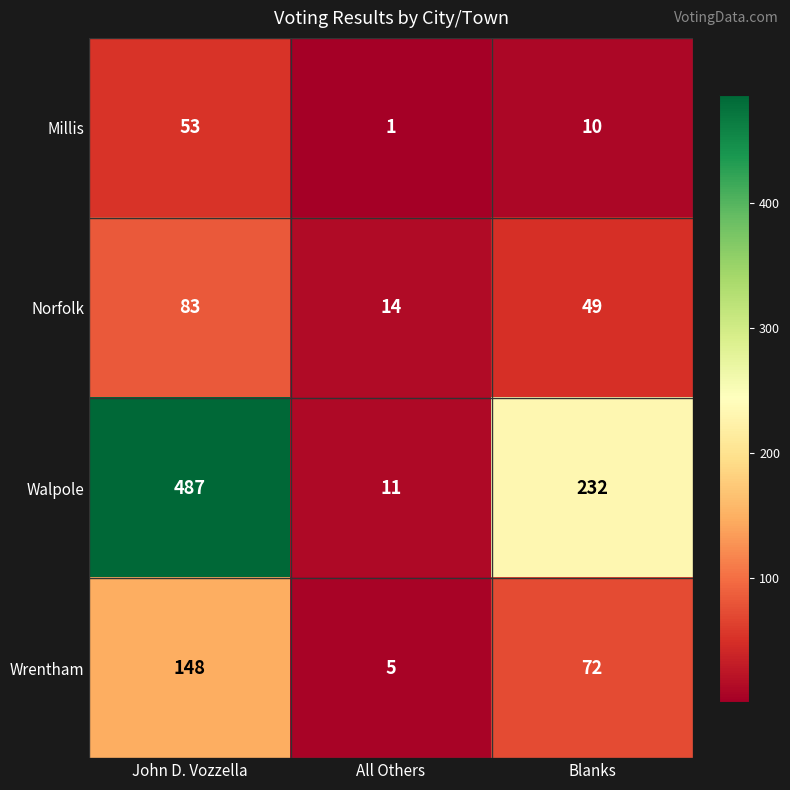

At John D. Vozzella, list the series in order from largest to smallest.

Walpole, Wrentham, Norfolk, Millis